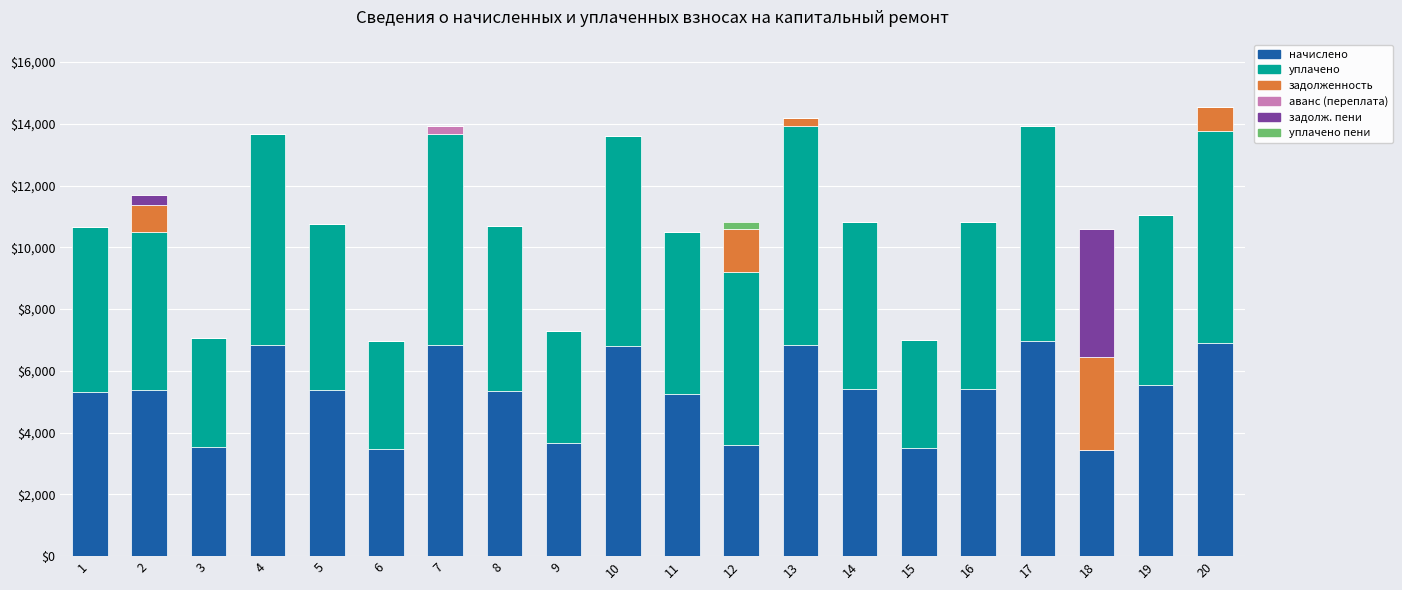

Count the number of categories in the chart.

20